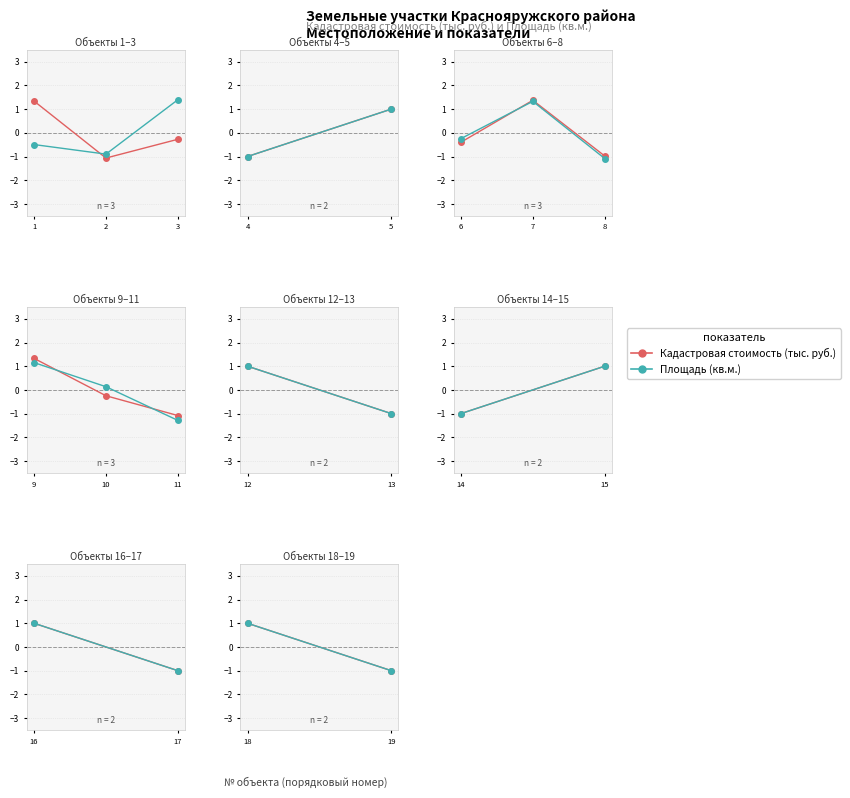

What is the maximum value for Площадь (кв.м.)?

1